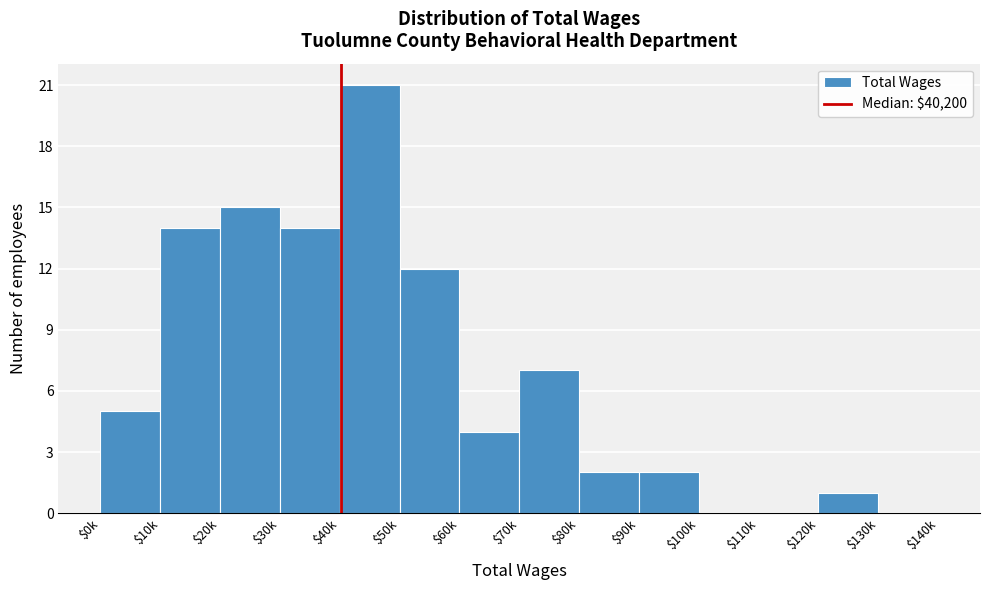

Is it true that the value at $90k is 1?

False